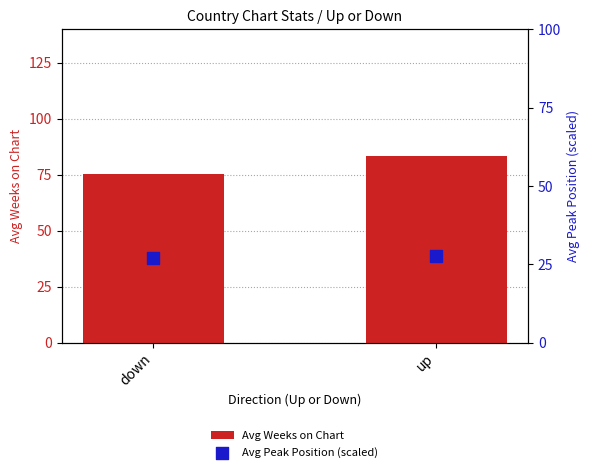

Which series has the largest total across all categories?

Avg Weeks on Chart